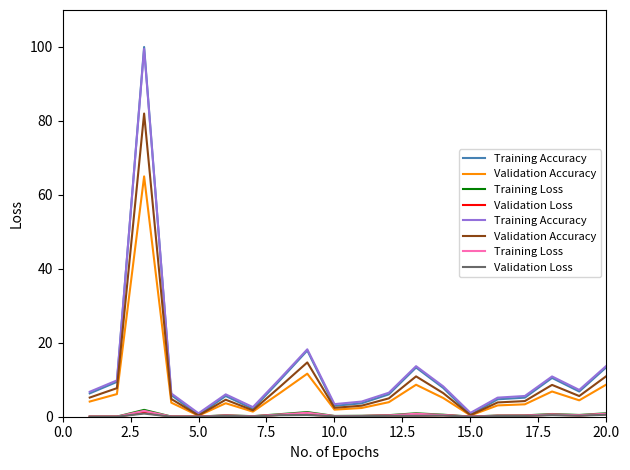

What is the difference between the maximum and minimum values in the Training Accuracy series?

98.6